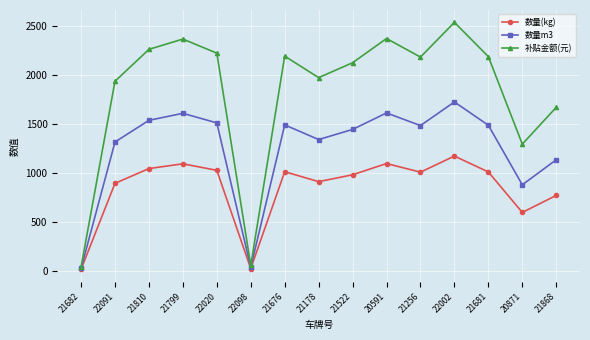

Is this an area chart (filled region under the line)?

No